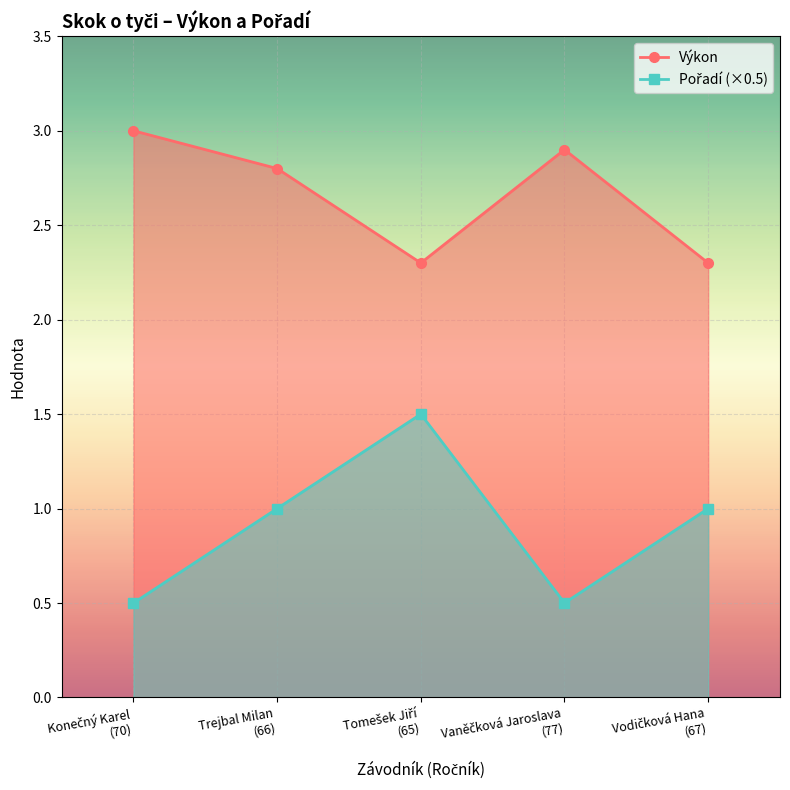

Where is Výkon nearest to the value 2?

Tomešek Jiří
(65)